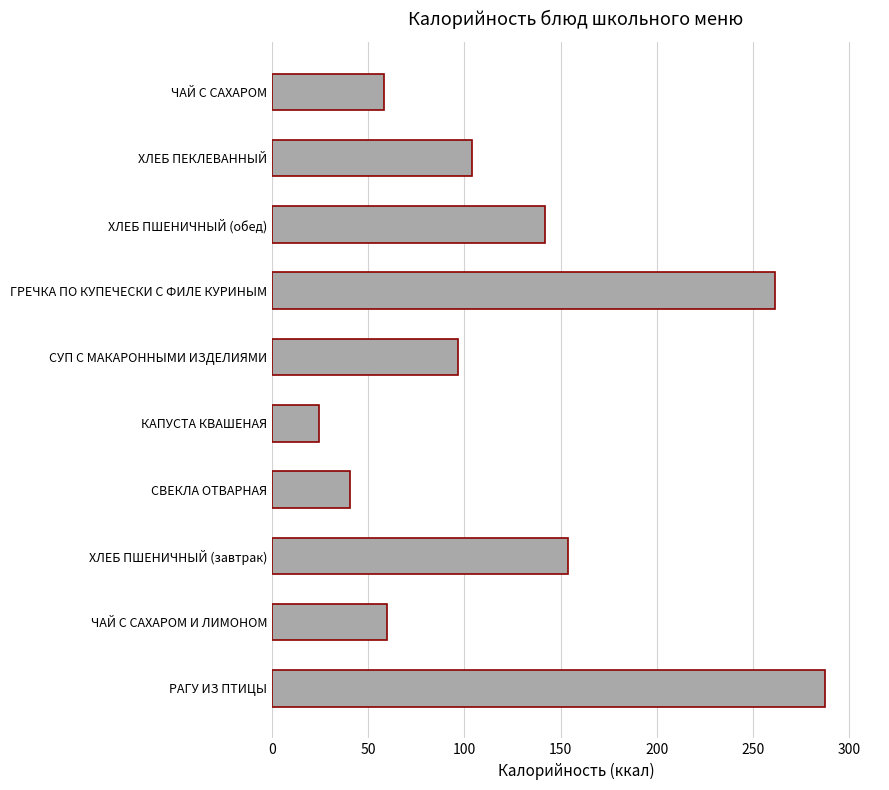

What is the maximum value shown in the chart?

287.2